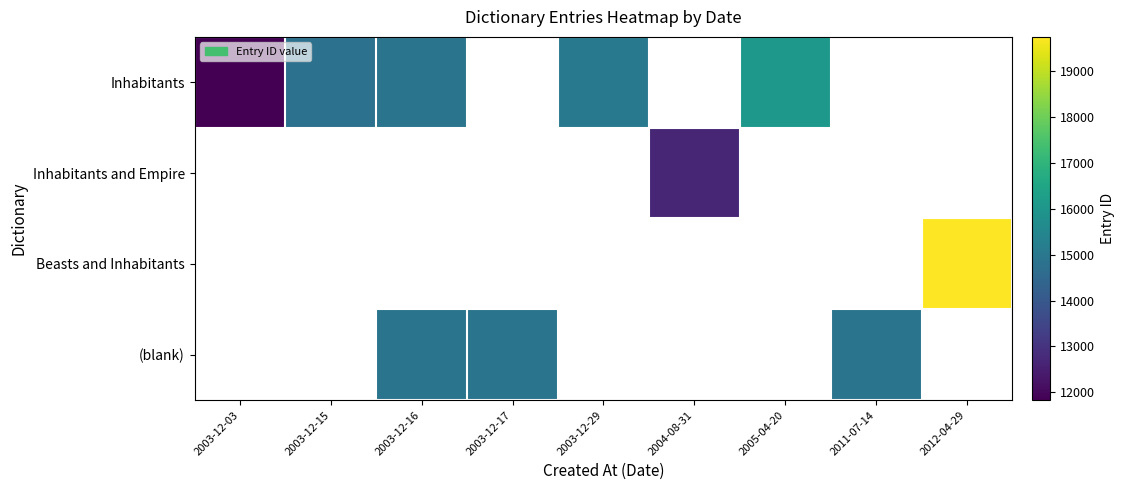

Which has a higher value, 2005-04-20 or 2012-04-29?

2012-04-29